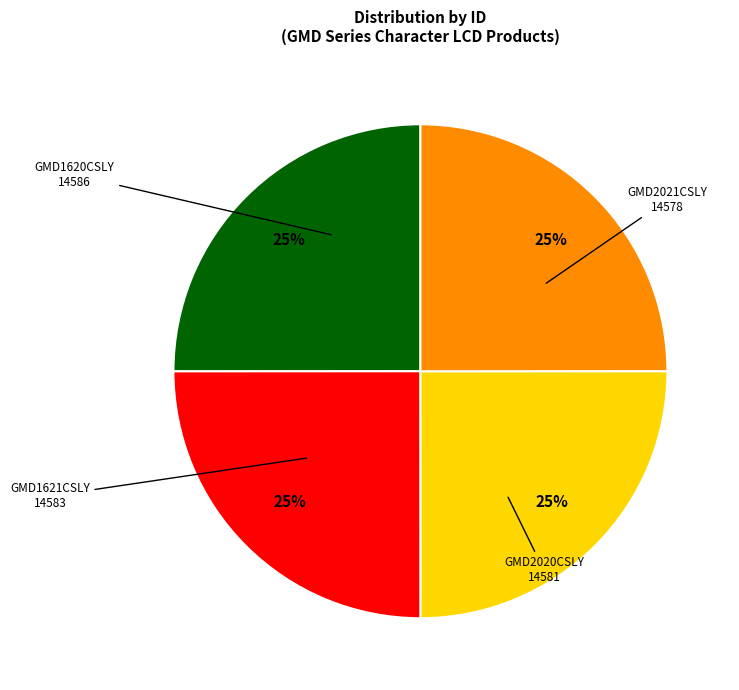

Is there any slice that represents more than half of the pie?

No